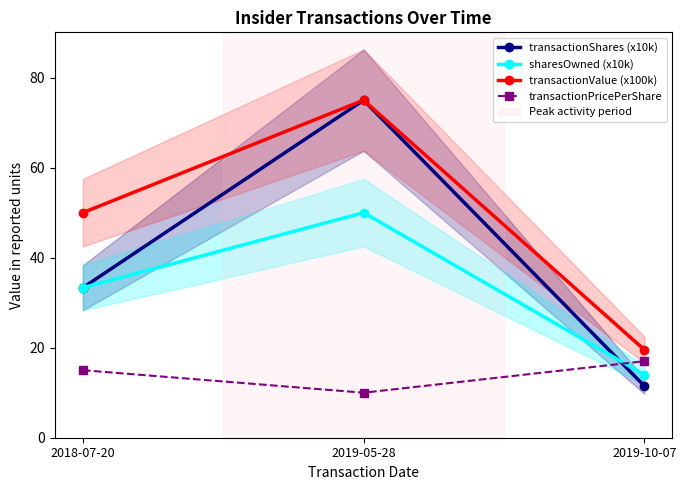

List the labels in order of transactionPricePerShare value, largest first.

2019-10-07, 2018-07-20, 2019-05-28